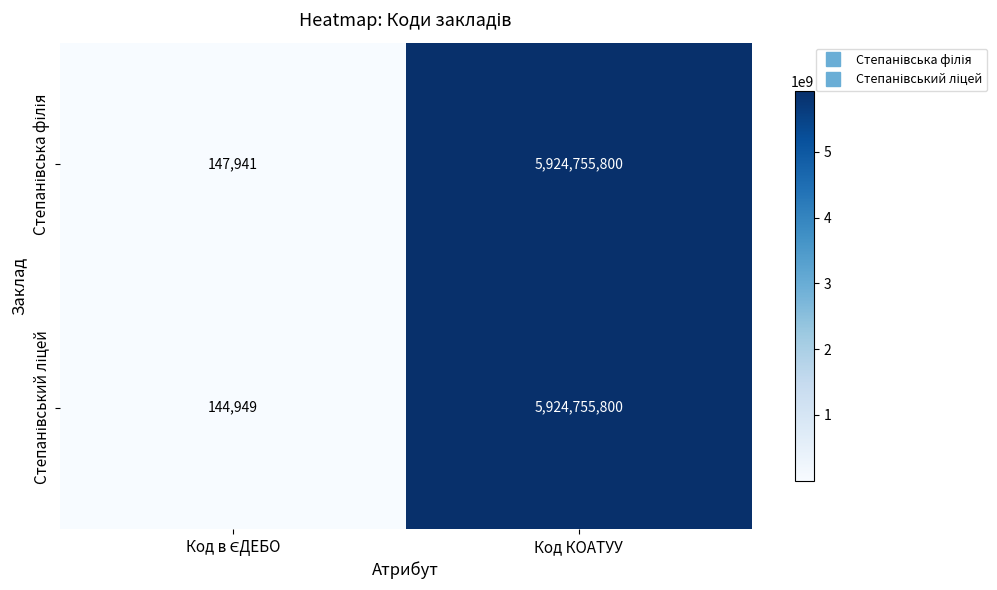

At which category is the sum across all series the highest?

Код КОАТУУ